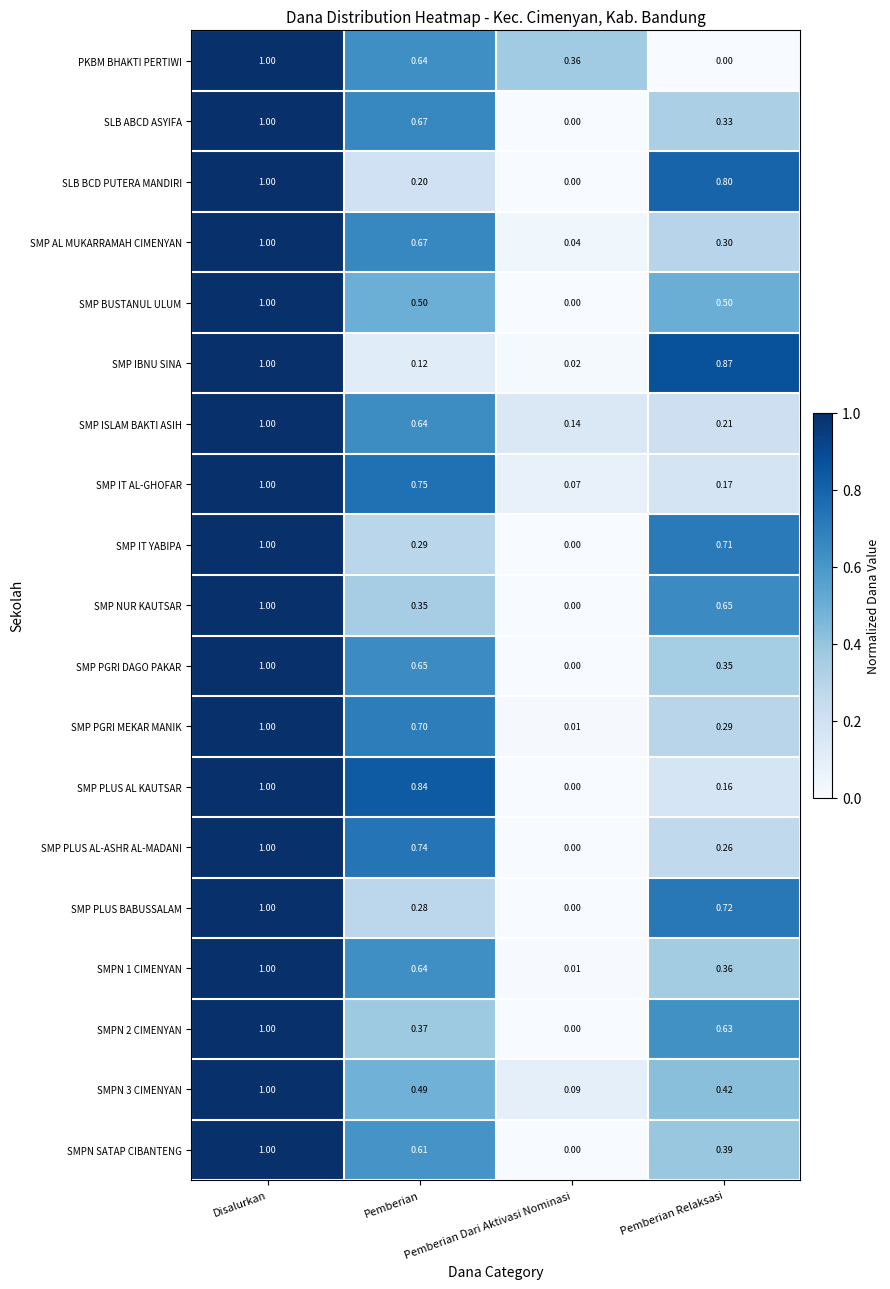

What is the total value across all series at Pemberian Dari Aktivasi Nominasi?

0.7